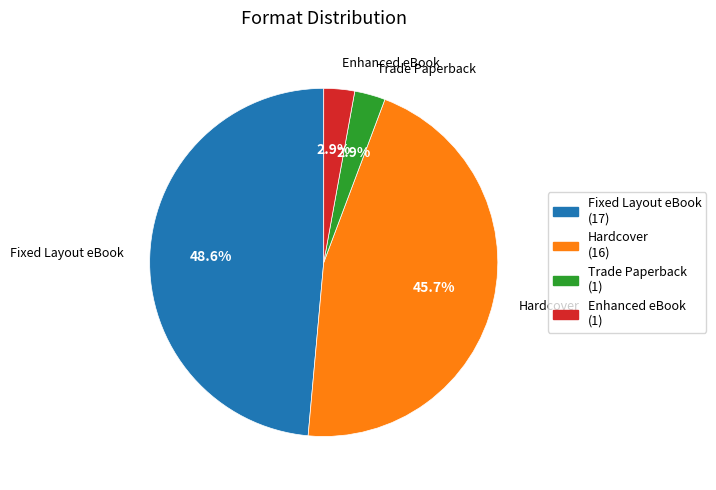

The Fixed Layout eBook slice represents 57% of the pie. True or false?

False